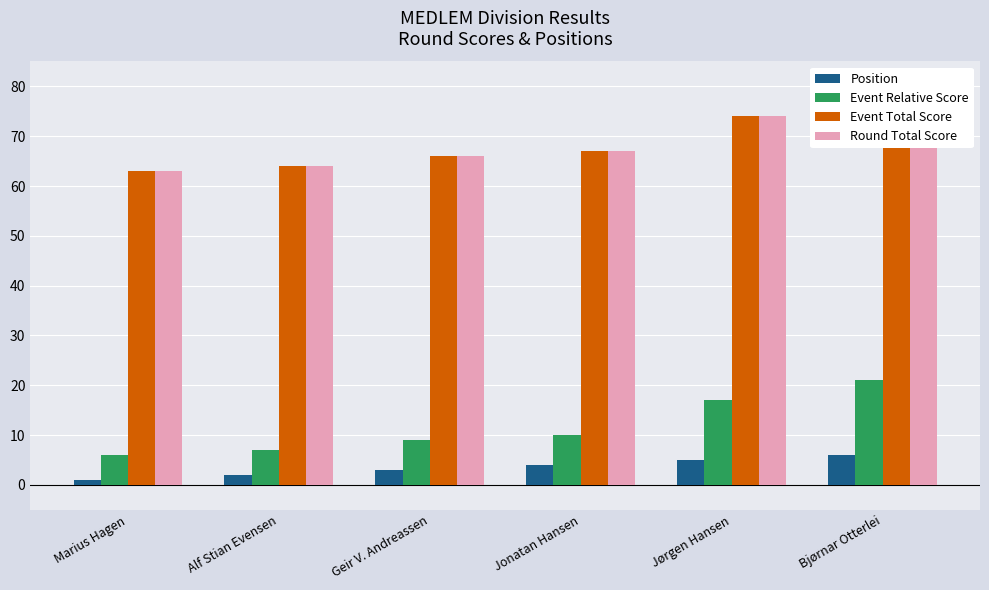

At which label does Position first exceed 4?

Jørgen Hansen